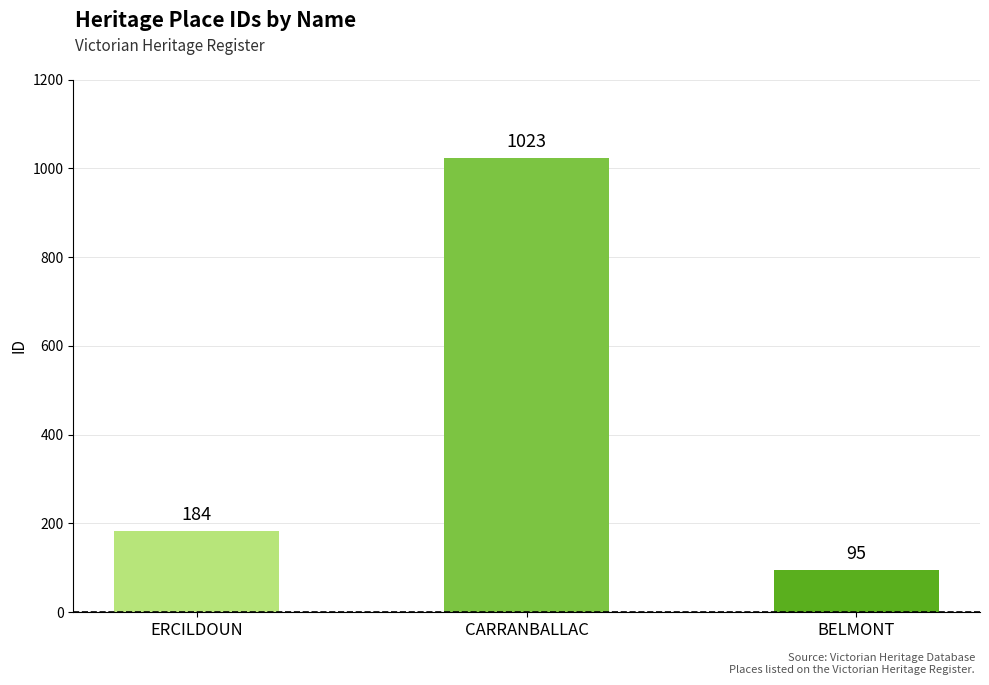

Reading right to left, what are all the values shown in this chart?

BELMONT=95	CARRANBALLAC=1023	ERCILDOUN=184